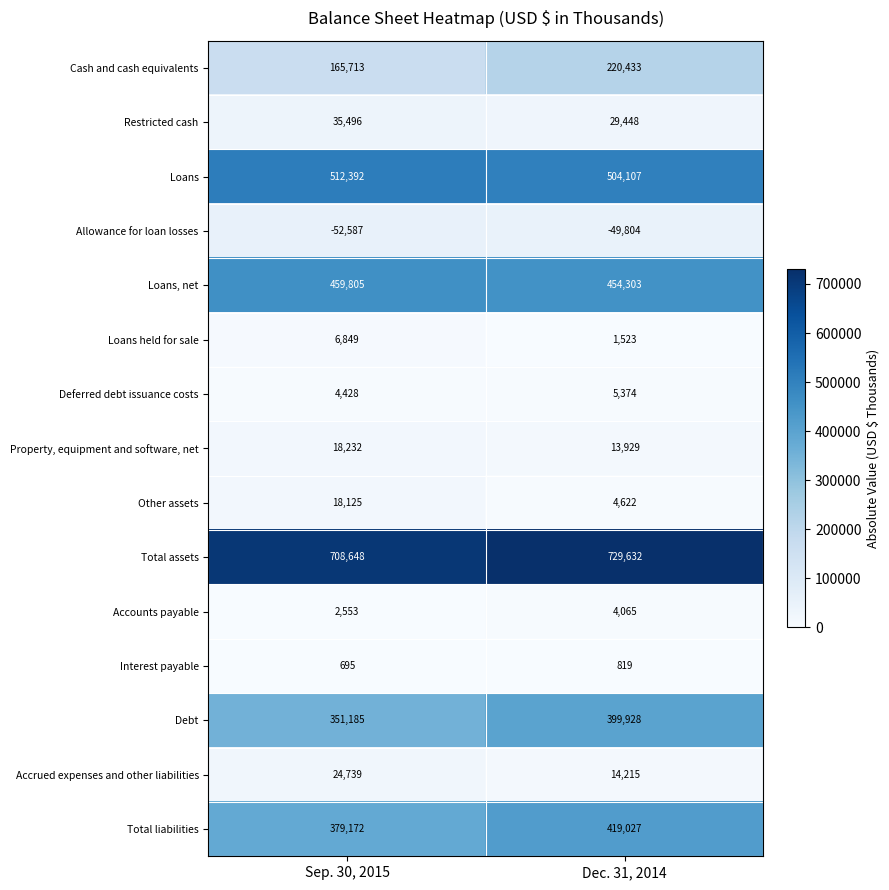

What is the difference between the Other assets values at Dec. 31, 2014 and Sep. 30, 2015?

13503